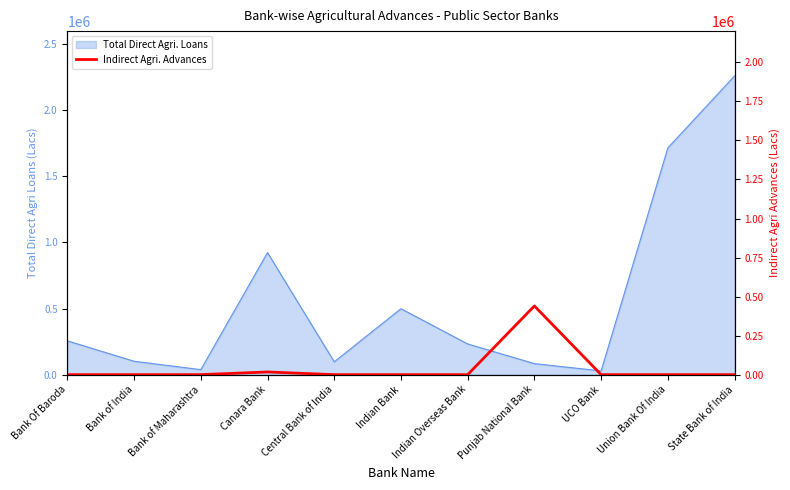

How many interior local peaks (higher than both neighbors) does the data have?

2